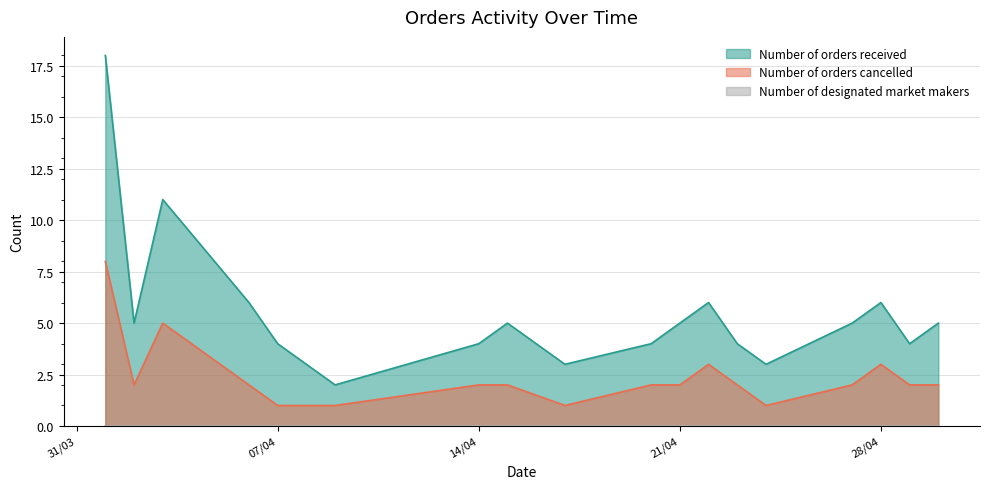

Where is Number of orders cancelled nearest to the value 4?

03/04/2020